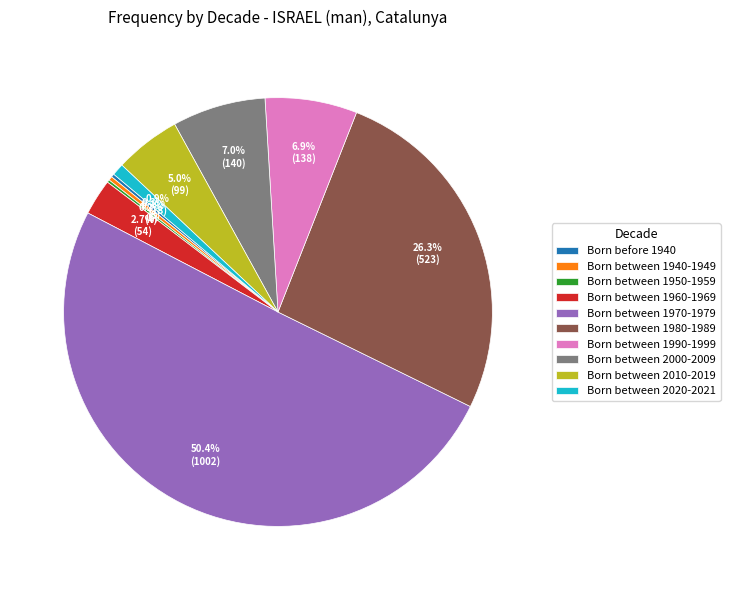

Which slice is the largest?

Born between 1970-1979